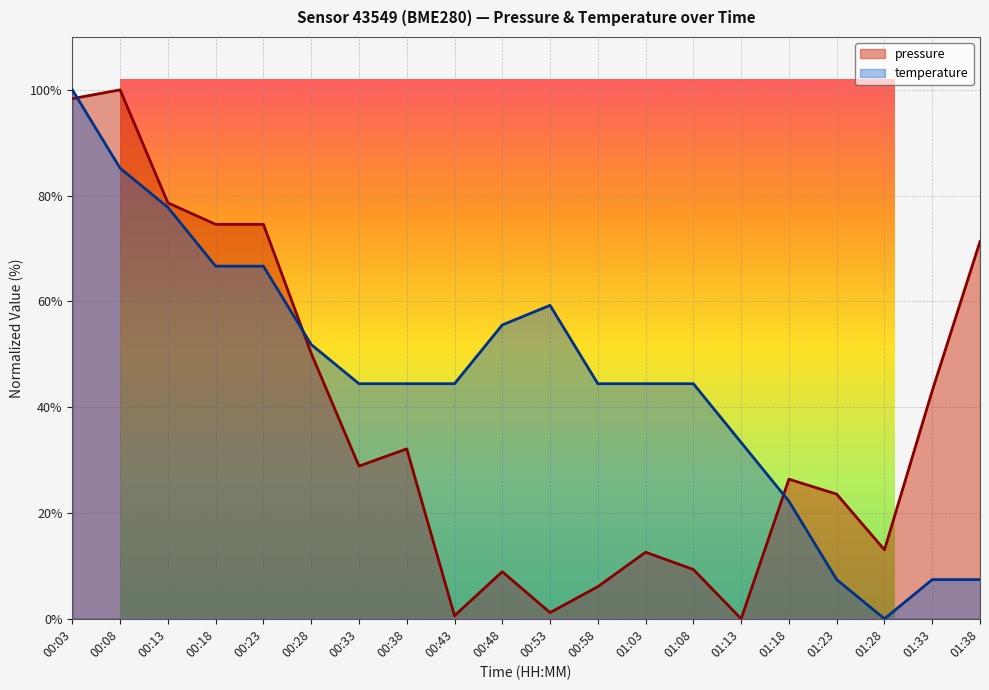

Is it true that pressure equals 1.0 at 00:43?

False